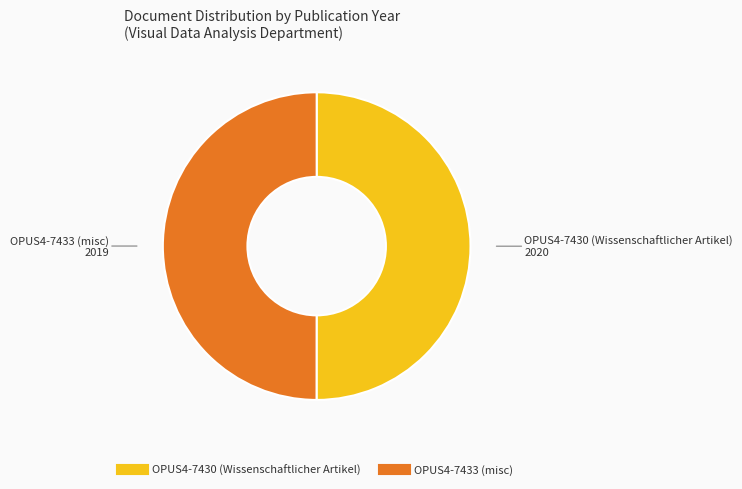

How many slices are in this pie chart?

2